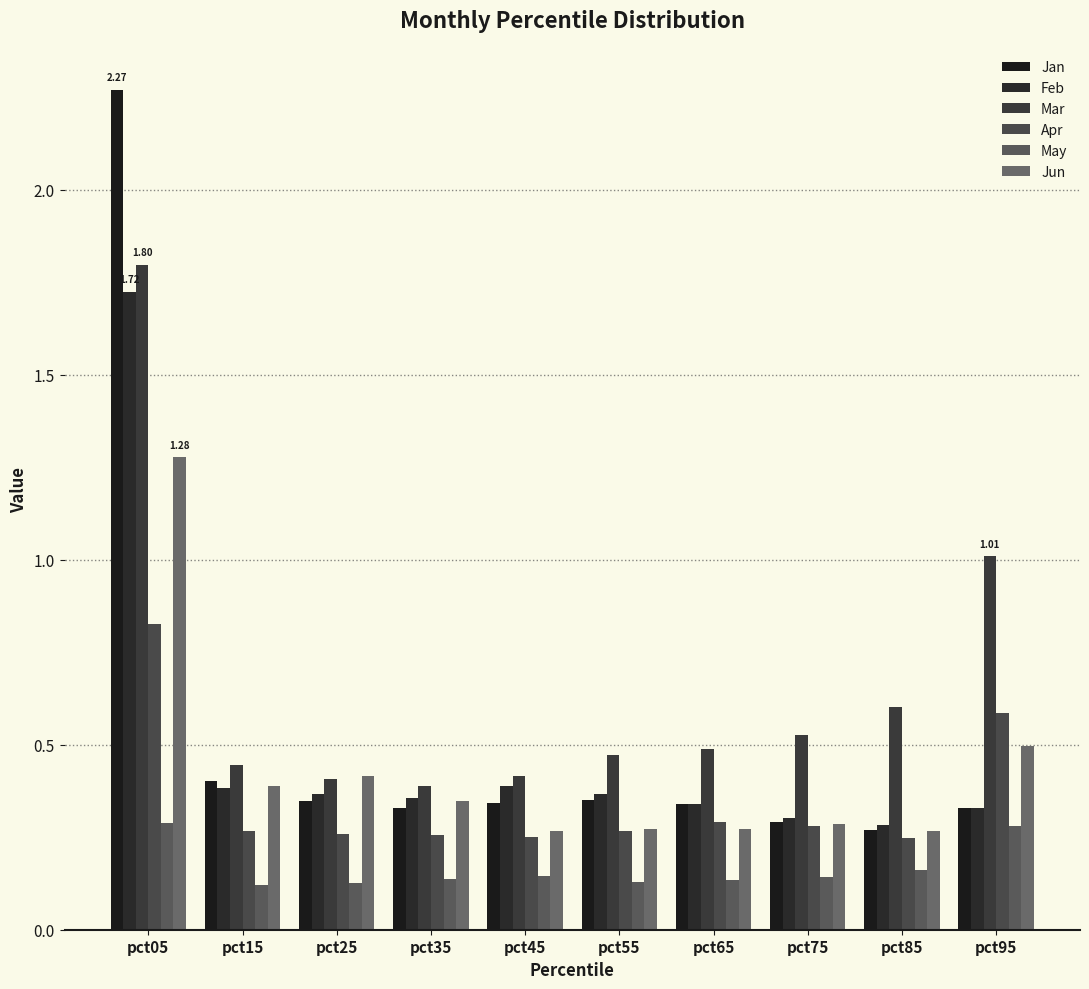

True or false: Jan has a value of 0.3 at pct35.

True